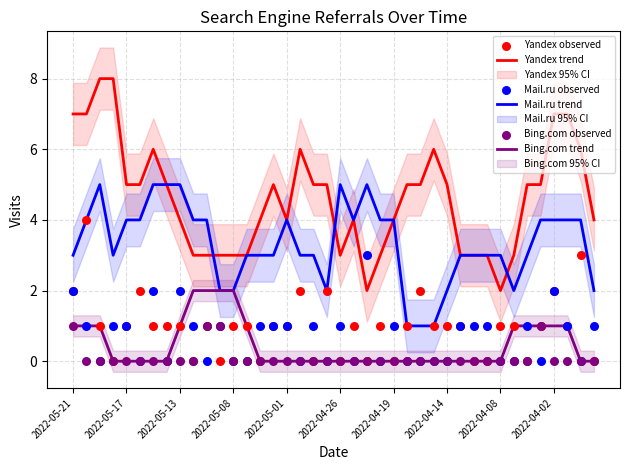

Which series reaches the maximum Y coordinate?

Yandex trend